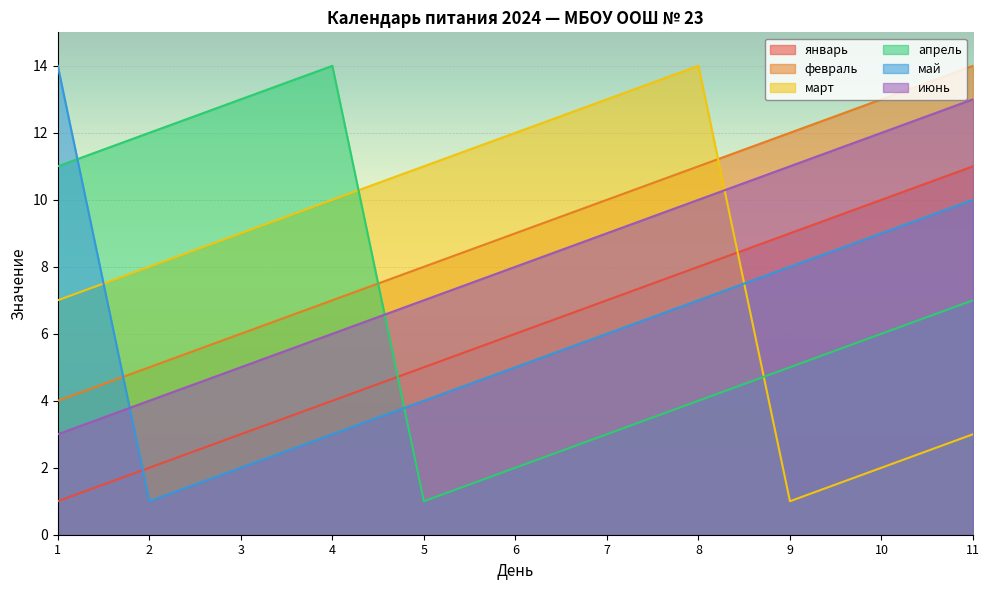

Where do март and январь first cross each other?

8 and 9